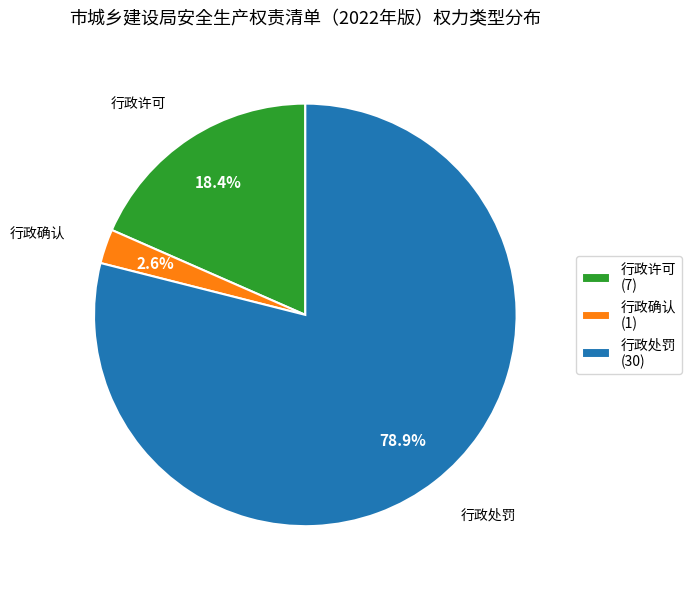

To the nearest percent, what is the combined percentage of 行政处罚 and 行政确认?

82%